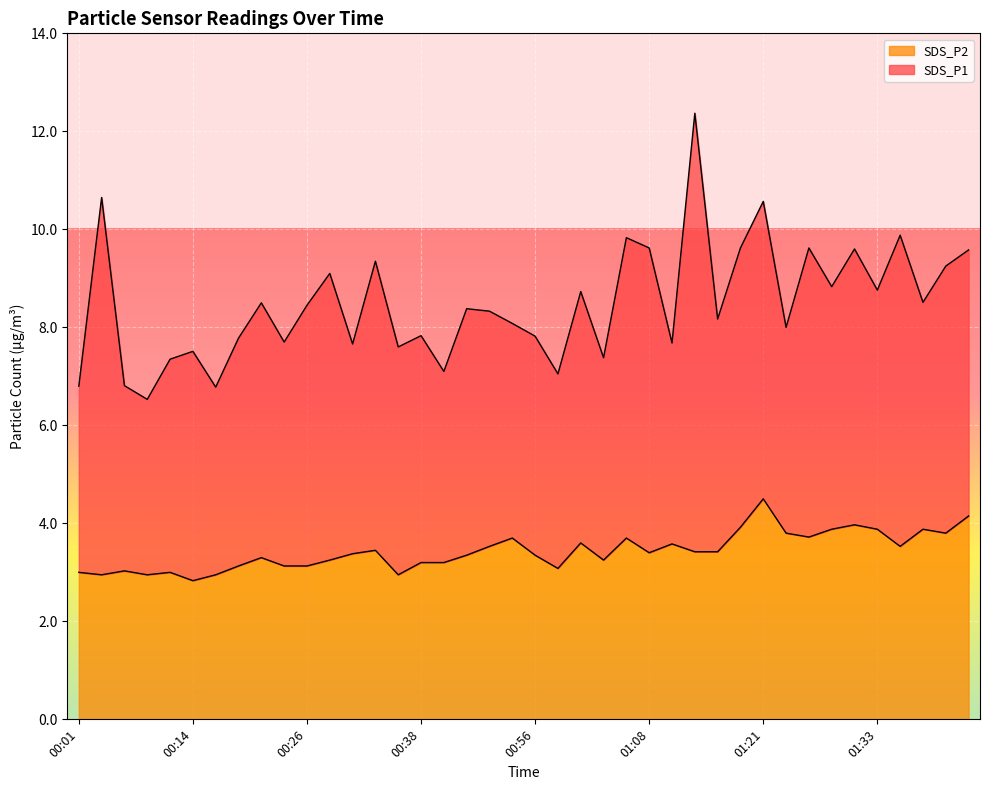

True or false: the data shows 3.2 at 00:40.

True